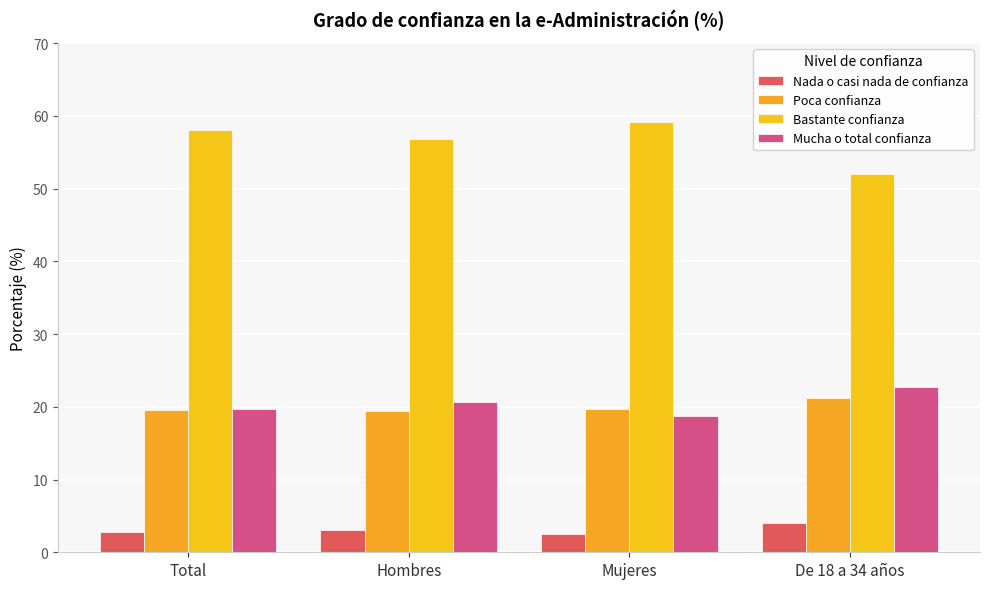

What is the label of the 1st bar from the right?

De 18 a 34 años